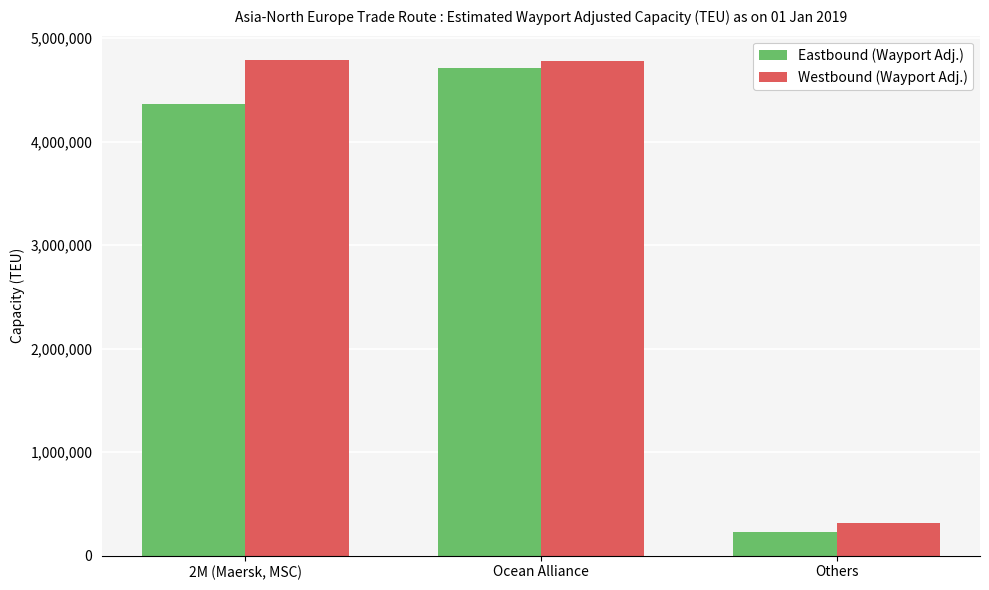

Which category has the lowest value in the Eastbound (Wayport Adj.) series?

Others